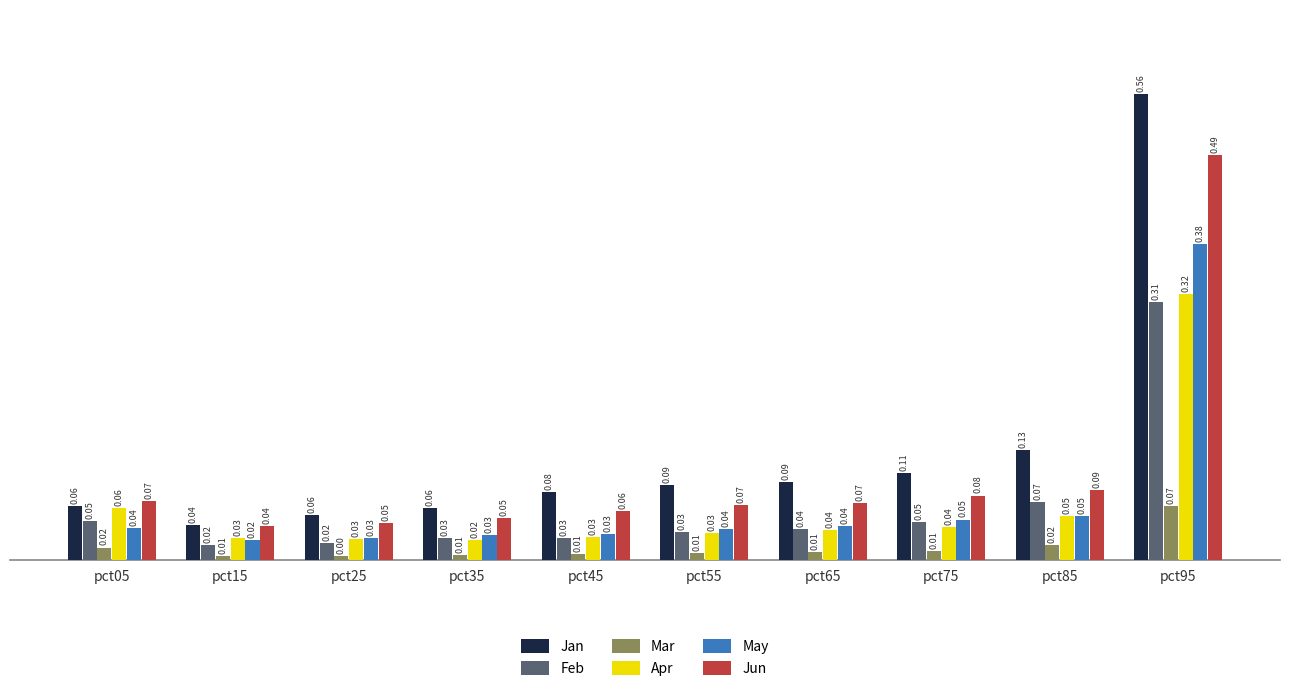

Between pct85 and pct95, which series saw the biggest shift?

Jan